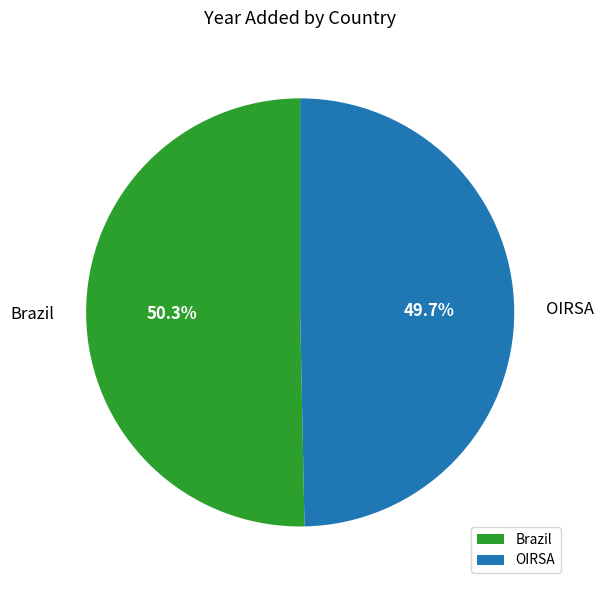

What is the largest slice in the pie chart?

Brazil